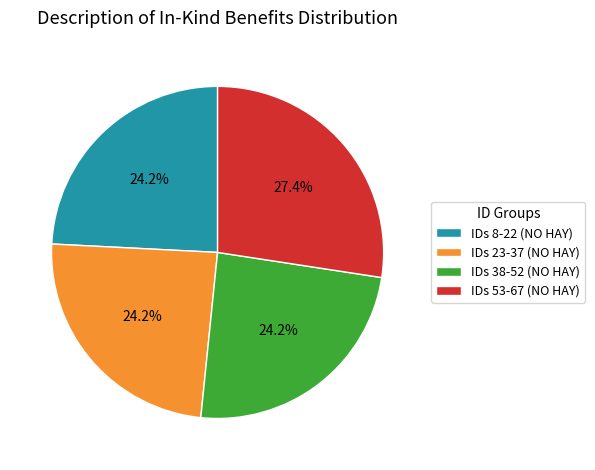

Does IDs 53-67 (NO HAY) account for over 50% of the chart?

No